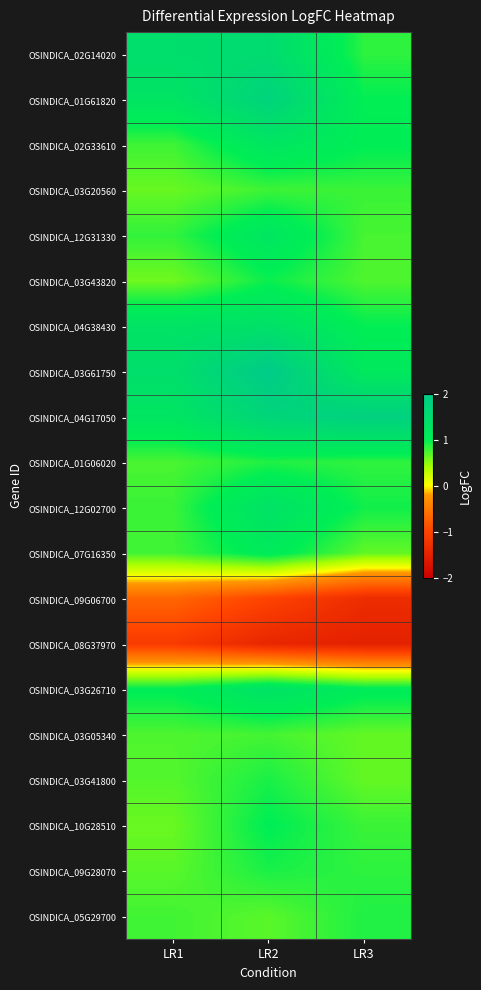

Reading left to right, extract all data points from this chart.

OSINDICA_02G14020: LR1=1.5	LR2=1.5	LR3=0.8
OSINDICA_01G61820: LR1=1.3	LR2=1.8	LR3=1.0
OSINDICA_02G33610: LR1=0.8	LR2=1.2	LR3=1.0
OSINDICA_03G20560: LR1=0.6	LR2=0.8	LR3=0.8
OSINDICA_12G31330: LR1=0.8	LR2=1.2	LR3=0.7
OSINDICA_03G43820: LR1=0.6	LR2=1.0	LR3=0.7
OSINDICA_04G38430: LR1=1.3	LR2=1.4	LR3=1.0
OSINDICA_03G61750: LR1=1.4	LR2=2.0	LR3=1.1
OSINDICA_04G17050: LR1=1.2	LR2=1.7	LR3=1.8
OSINDICA_01G06020: LR1=0.7	LR2=0.9	LR3=0.8
OSINDICA_12G02700: LR1=0.8	LR2=1.3	LR3=0.9
OSINDICA_07G16350: LR1=0.8	LR2=1.1	LR3=0.7
OSINDICA_09G06700: LR1=-0.7	LR2=-1.0	LR3=-1.3
OSINDICA_08G37970: LR1=-1.1	LR2=-1.4	LR3=-1.5
OSINDICA_03G26710: LR1=1.0	LR2=1.3	LR3=1.1
OSINDICA_03G05340: LR1=0.7	LR2=0.8	LR3=0.6
OSINDICA_03G41800: LR1=0.7	LR2=0.9	LR3=0.6
OSINDICA_10G28510: LR1=0.6	LR2=1.0	LR3=0.8
OSINDICA_09G28070: LR1=0.7	LR2=0.9	LR3=0.8
OSINDICA_05G29700: LR1=0.8	LR2=0.7	LR3=0.9